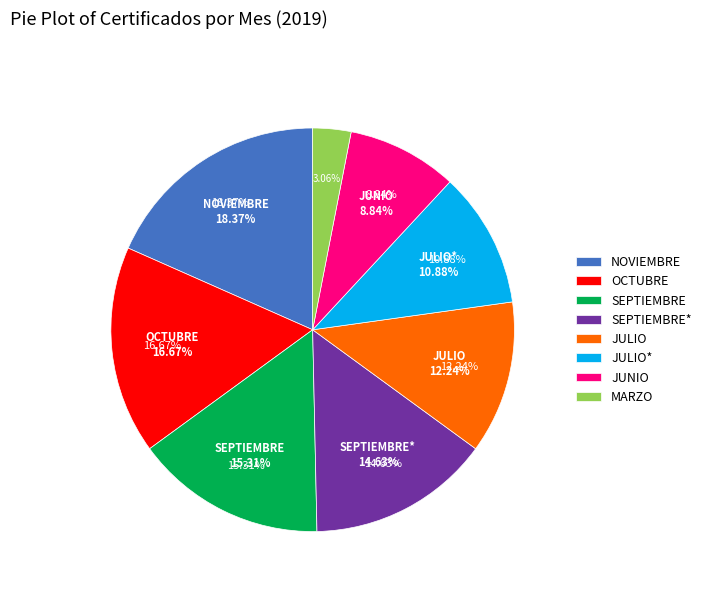

True or false: SEPTIEMBRE (45) accounts for 15% of the total.

True